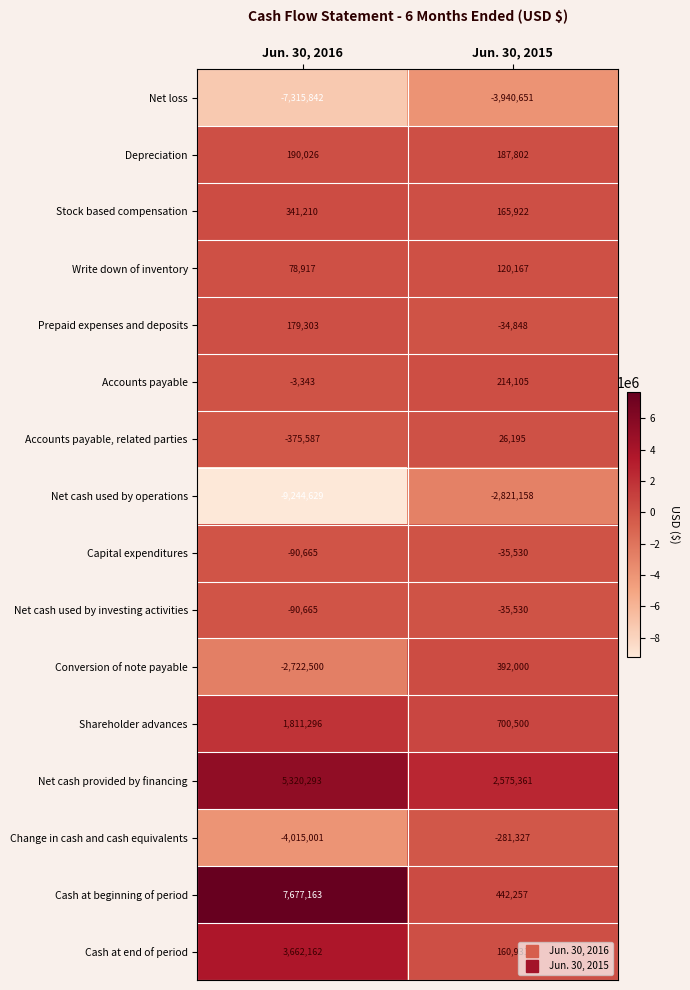

Is it true that Accounts payable equals 214105 at Jun. 30, 2015?

True